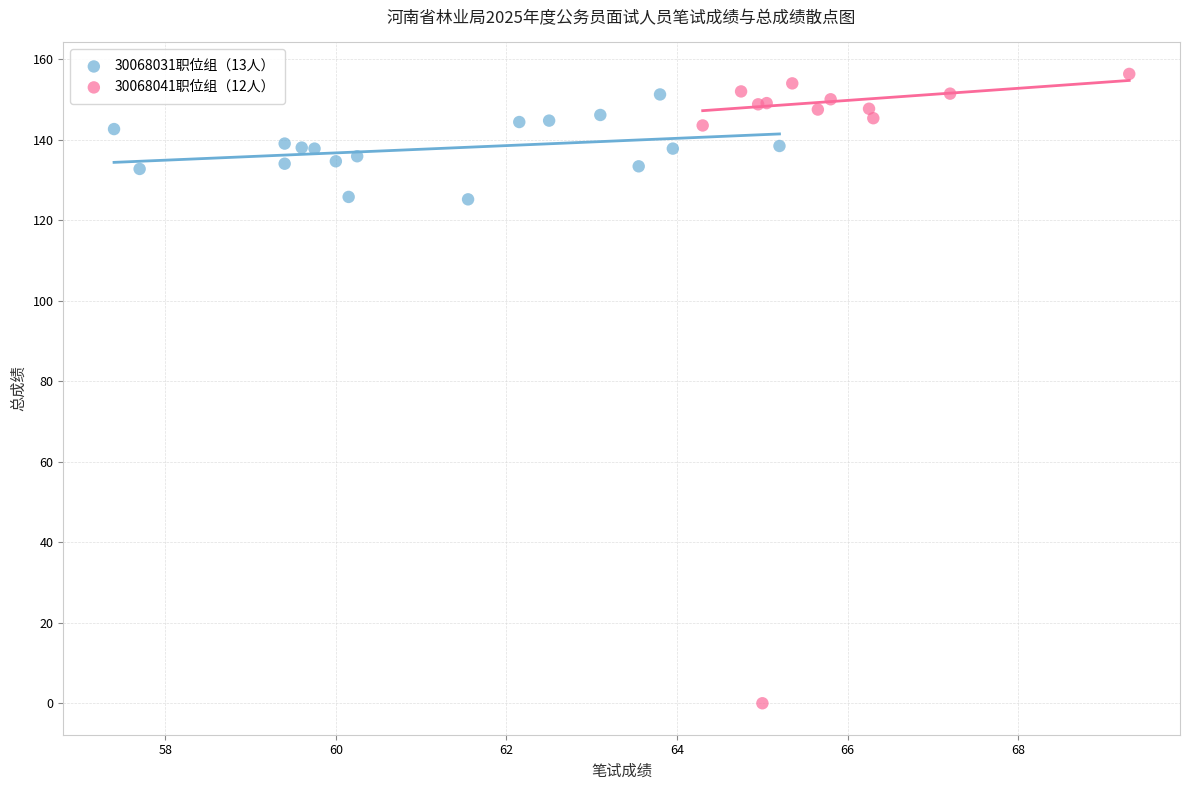

Which series contains the highest Y value?

30068041职位组（12人）